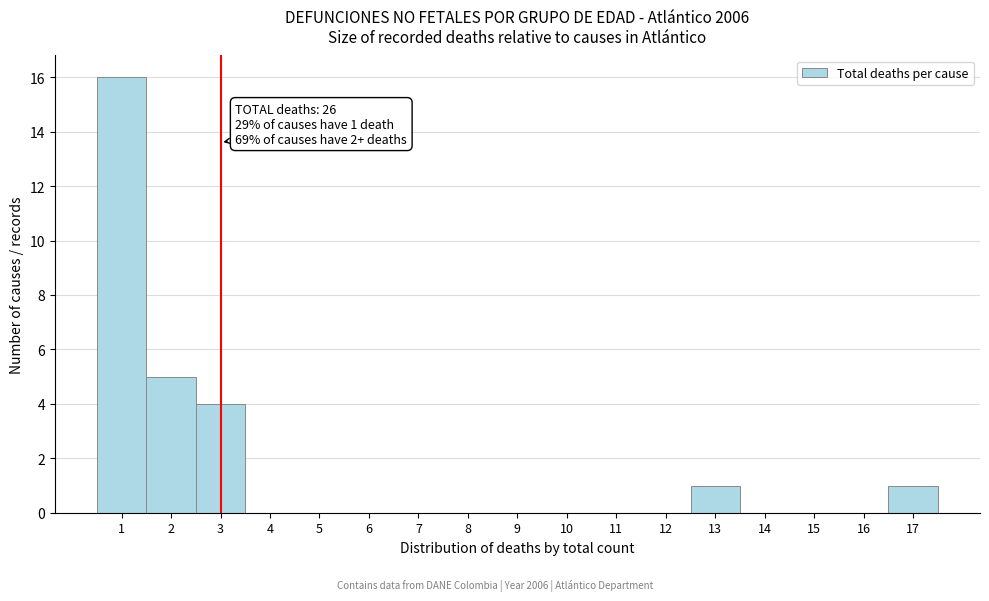

Over which range of the x-axis is the bar tallest?

0.5 to 1.5